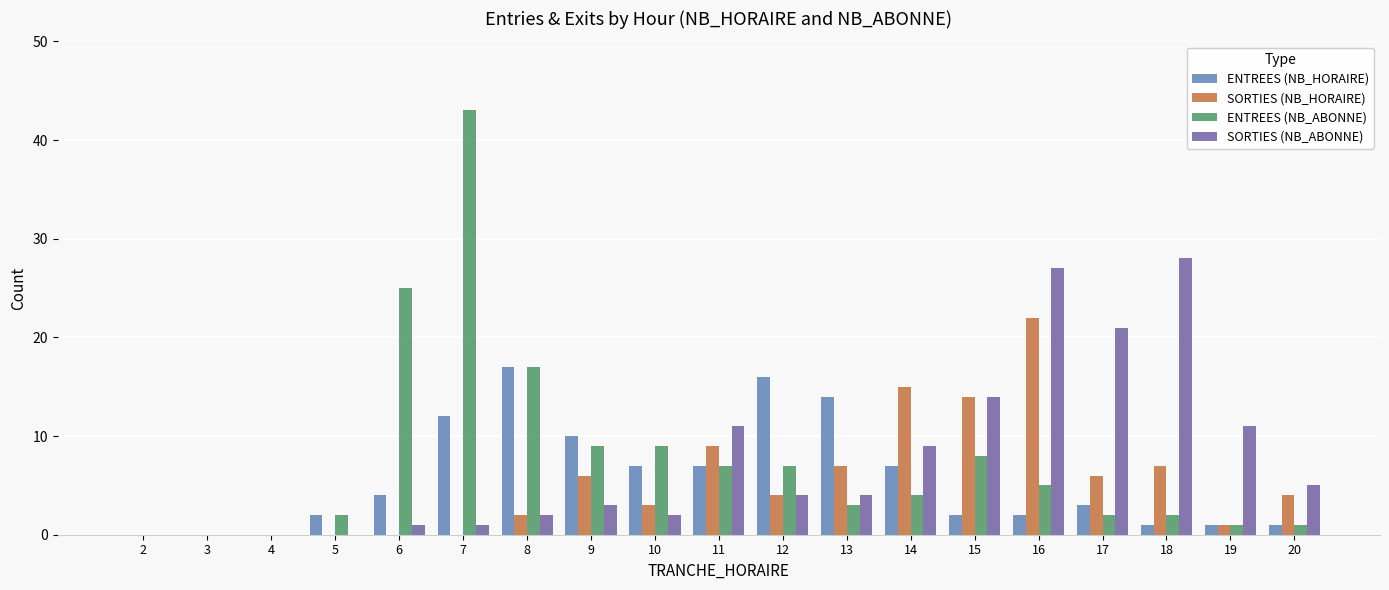

Which series changed the most between 6 and 8?

ENTREES (NB_HORAIRE)